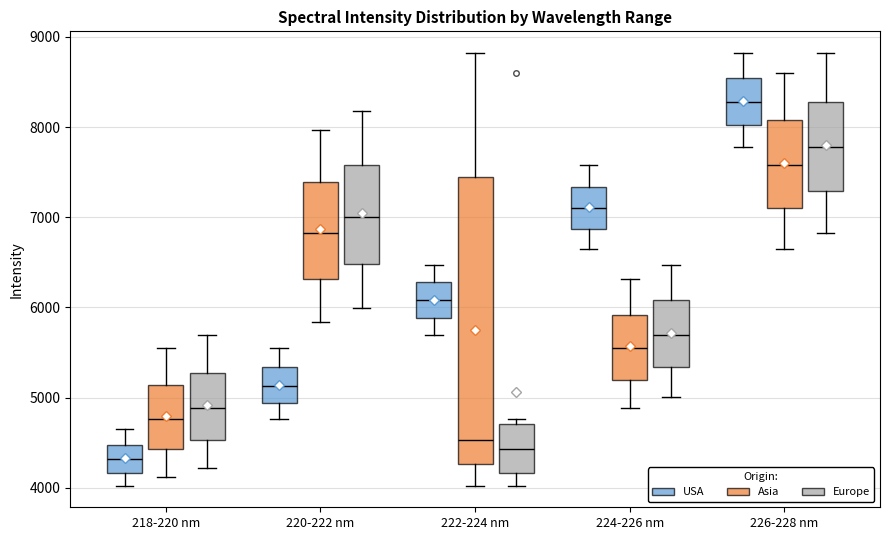

Which box has the highest median line?

226-228 nm (USA)